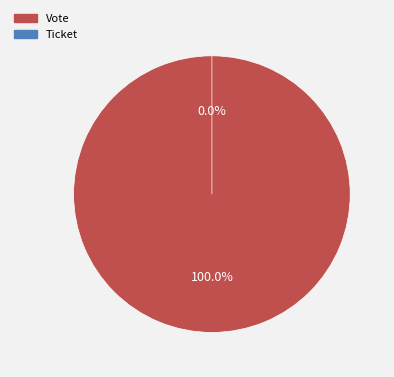

Rank the categories by value from lowest to highest.

Ticket, Vote